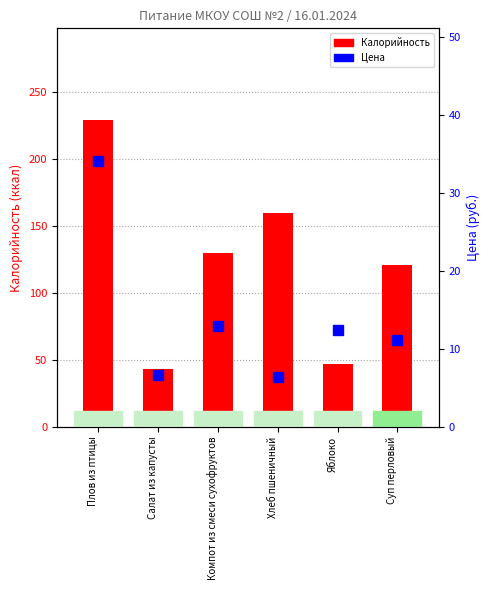

What is the difference between the maximum and minimum values in the Калорийность series?

186.0